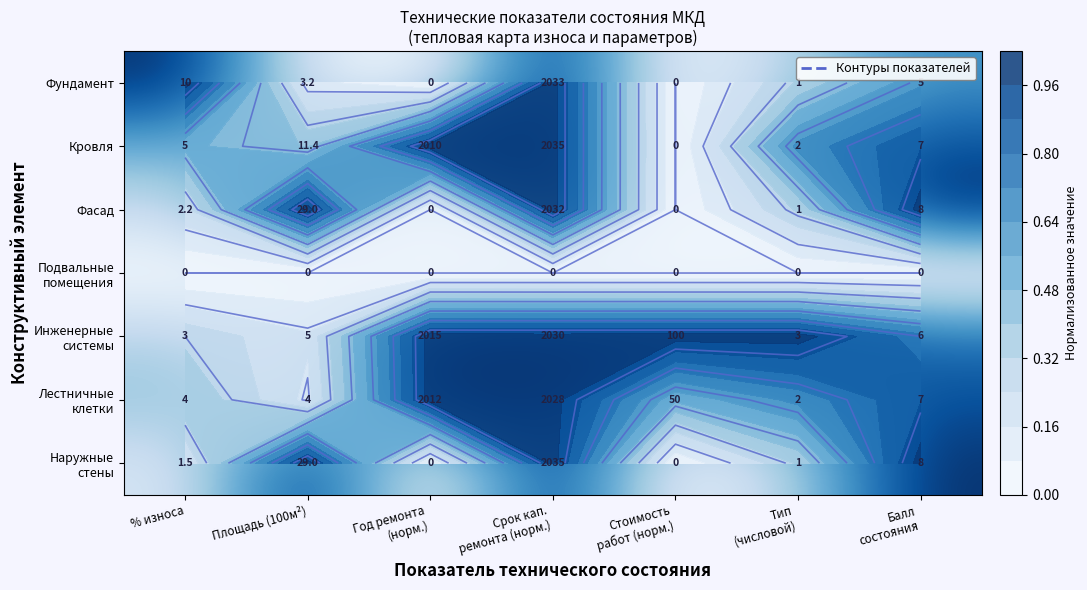

Is it true that Инженерные системы equals 0.3 at Площадь (100м²)?

False